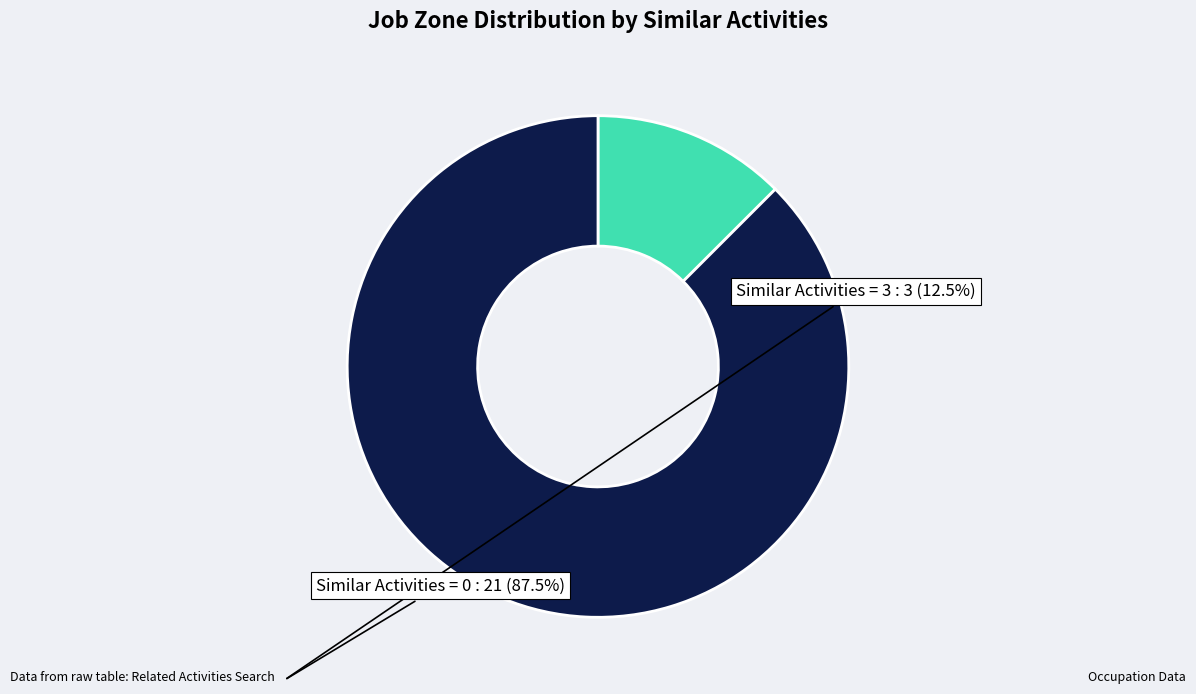

Is the sum of Similar Activities = 3 and Similar Activities = 0 greater than half?

Yes